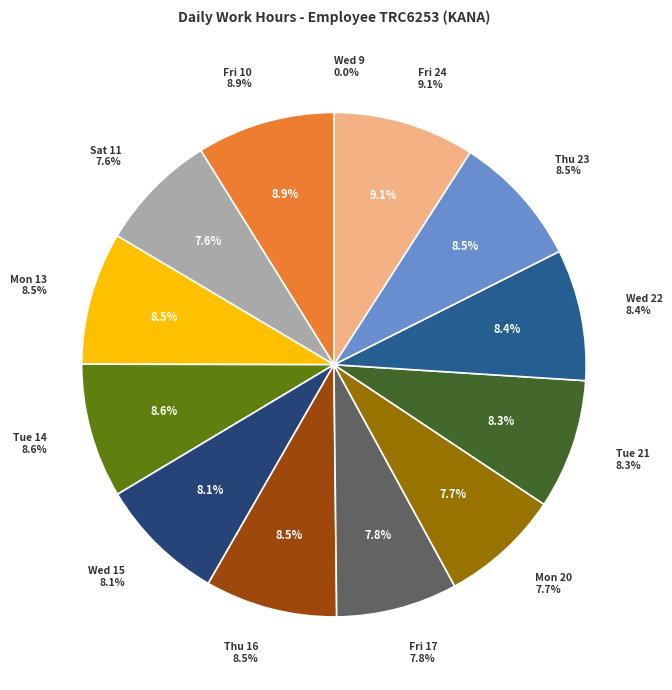

Does Fri 10 account for over 50% of the chart?

No